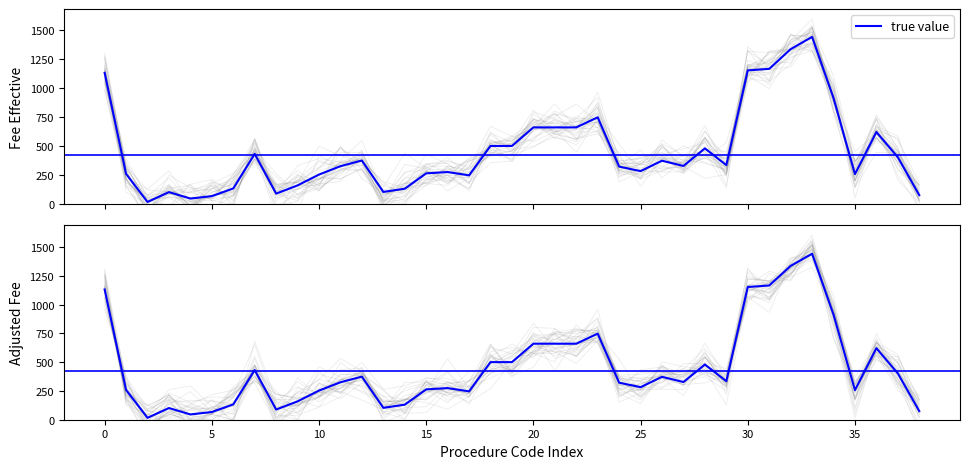

What is the maximum value shown in the chart?

1443.5